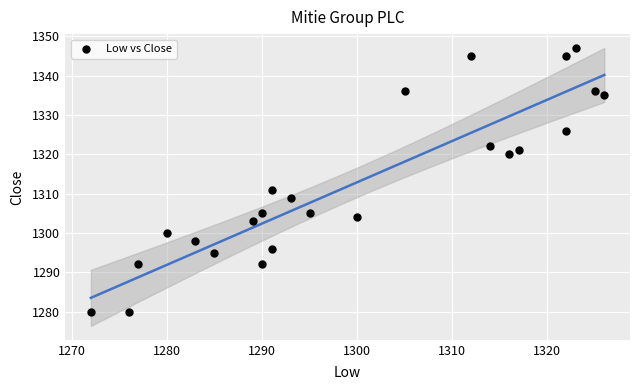

What Y value in the scatter plot is closest to 1313?

1311